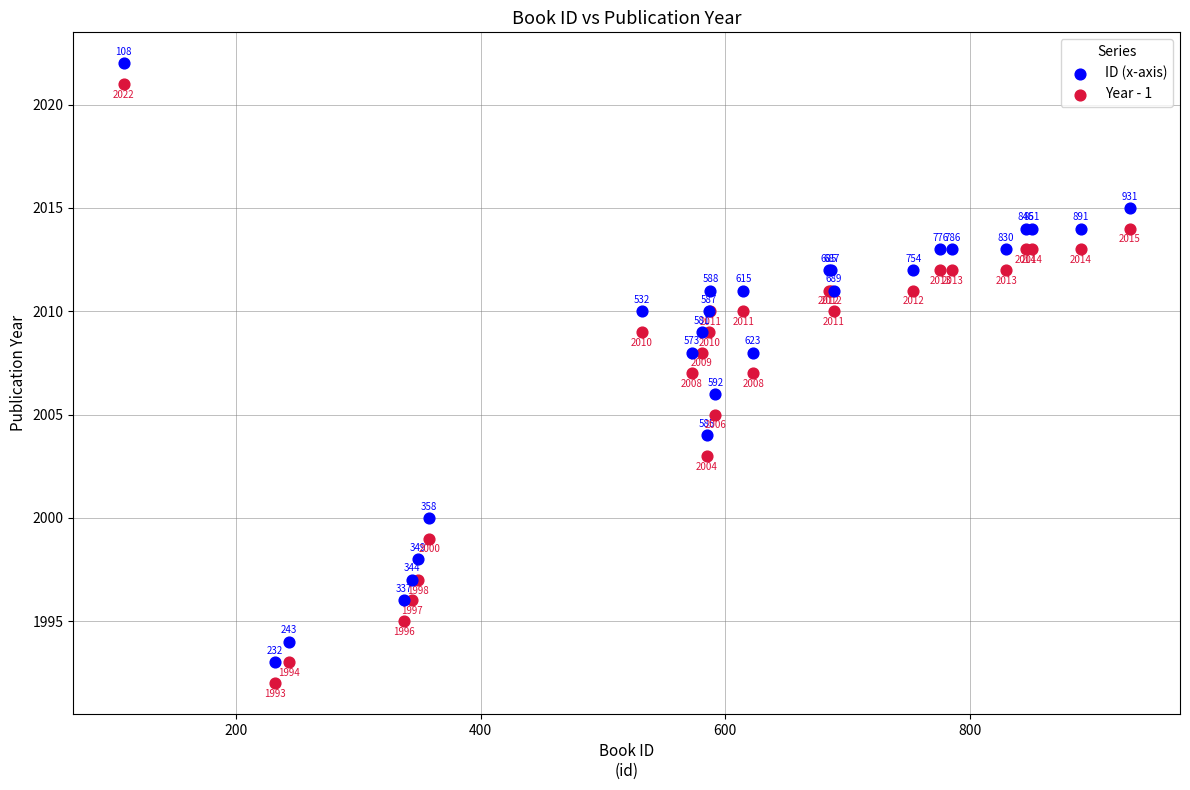

Across all series, what Y value is closest to 2007?

2007